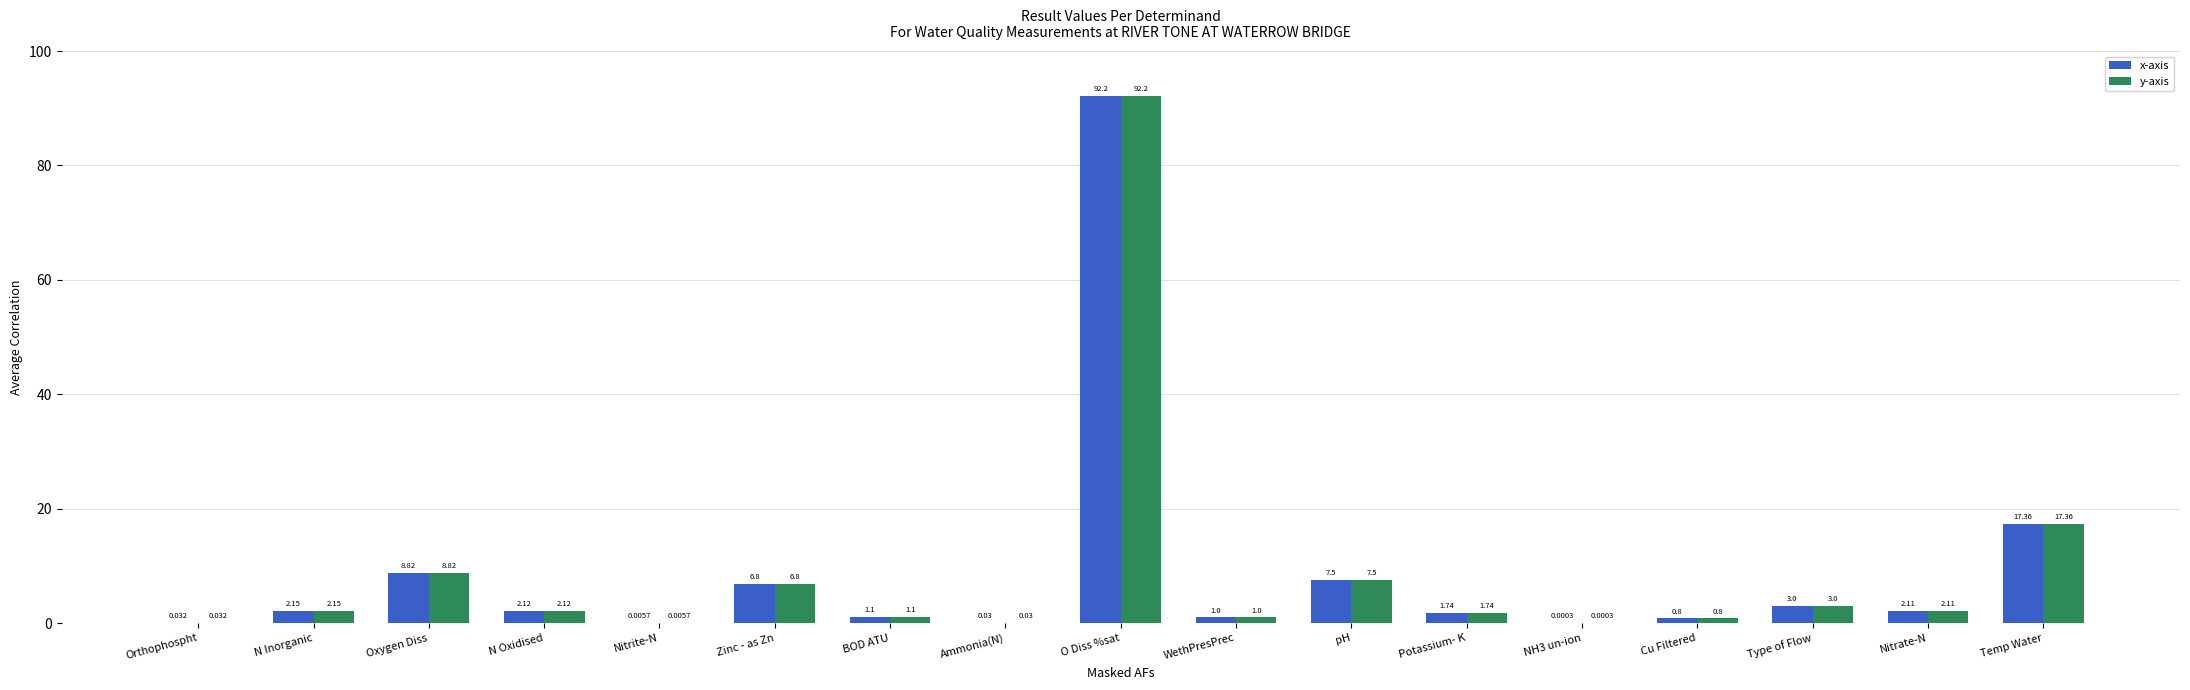

Where is y-axis nearest to the value 46?

Temp Water